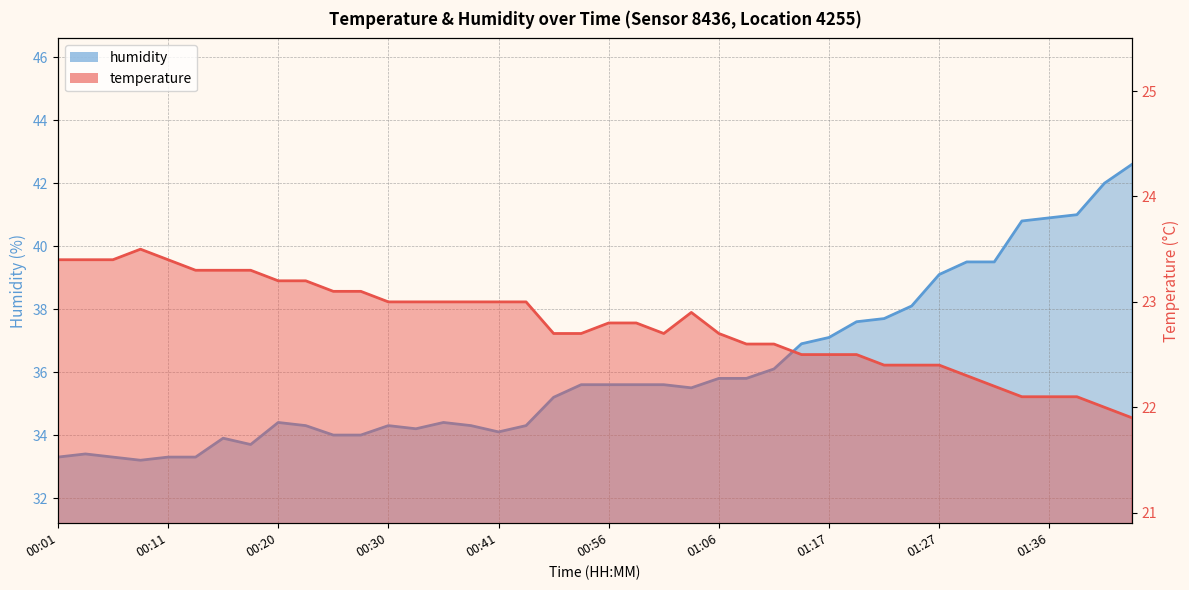

What is the spread (max minus min) of values at 01:24?

15.7